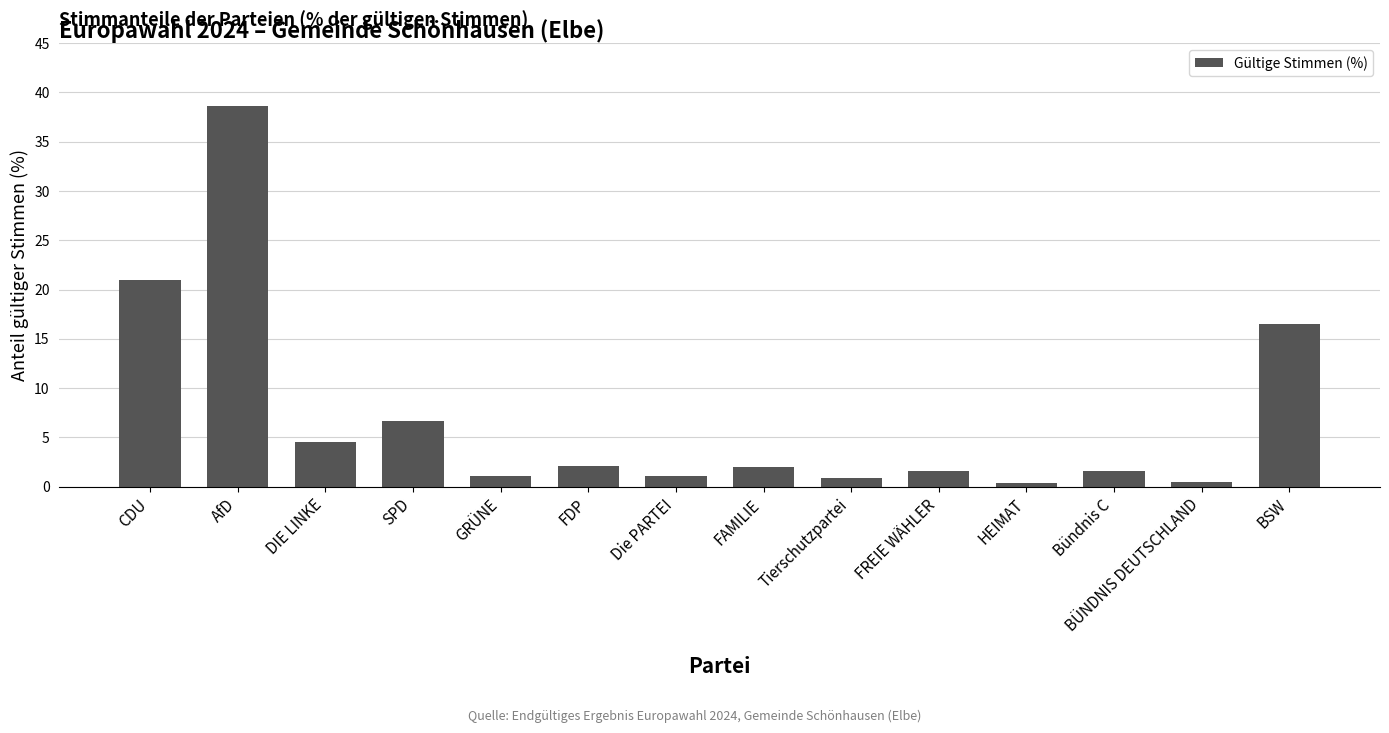

What is the label of the 2nd bar from the left?

AfD